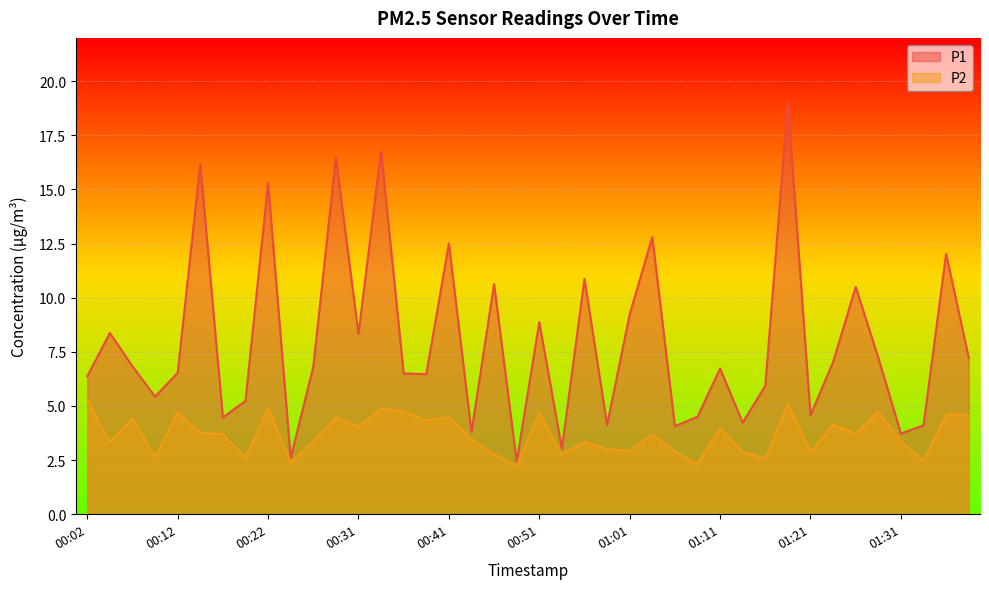

What is the difference between the maximum and minimum values in the P1 series?

16.6